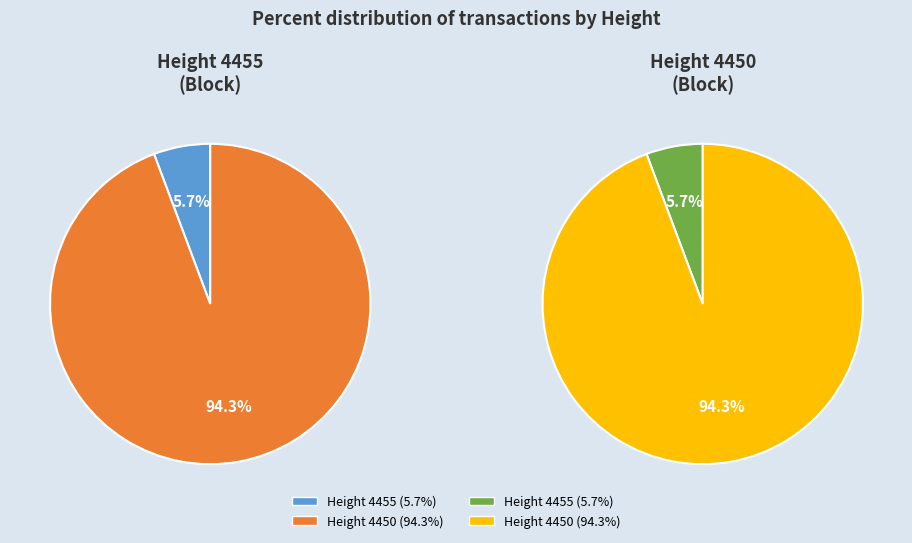

To the nearest percent, what is the difference between the Height 4455 and Height 4450 slice percentages?

89%